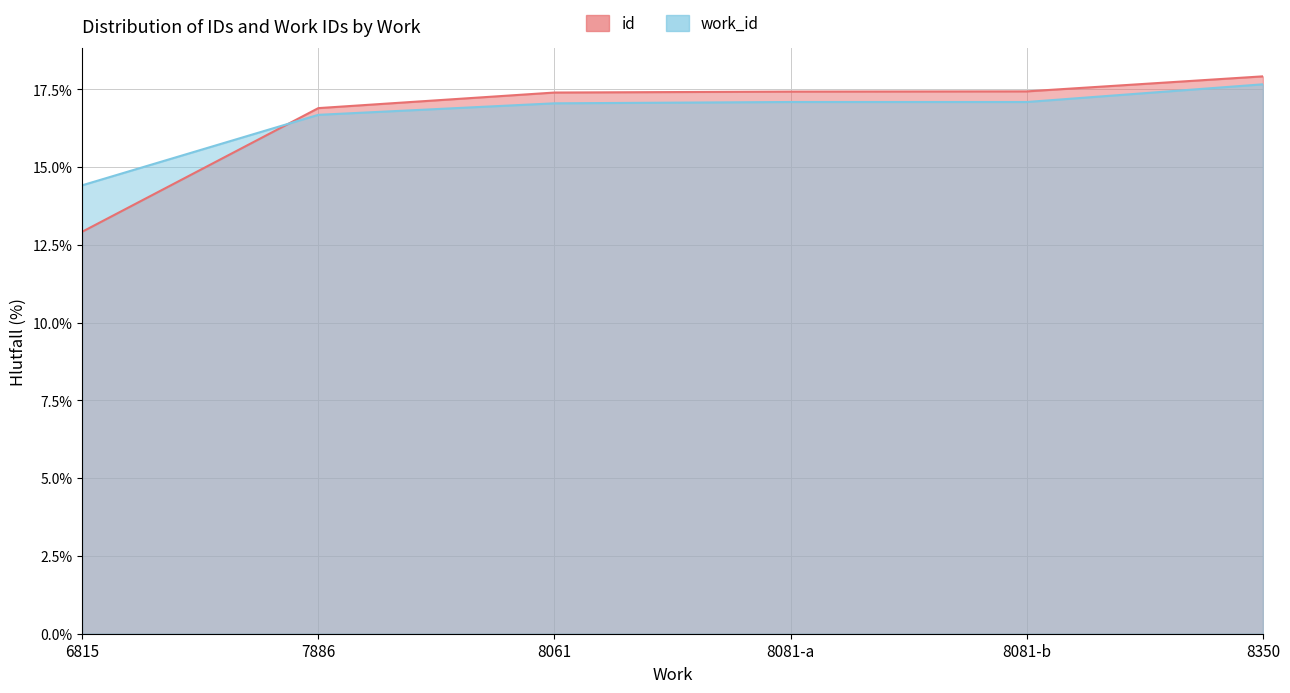

What is the greatest value displayed?

17.9